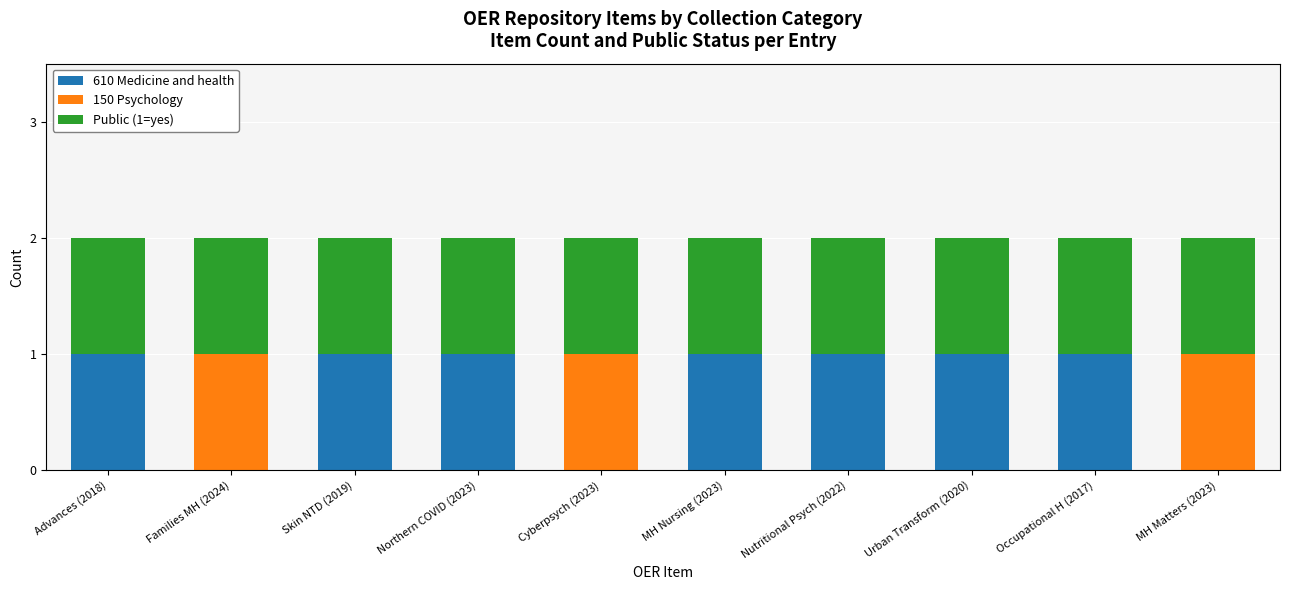

What is the sum of the 610 Medicine and health values at Occupational H (2017) and Northern COVID (2023)?

2